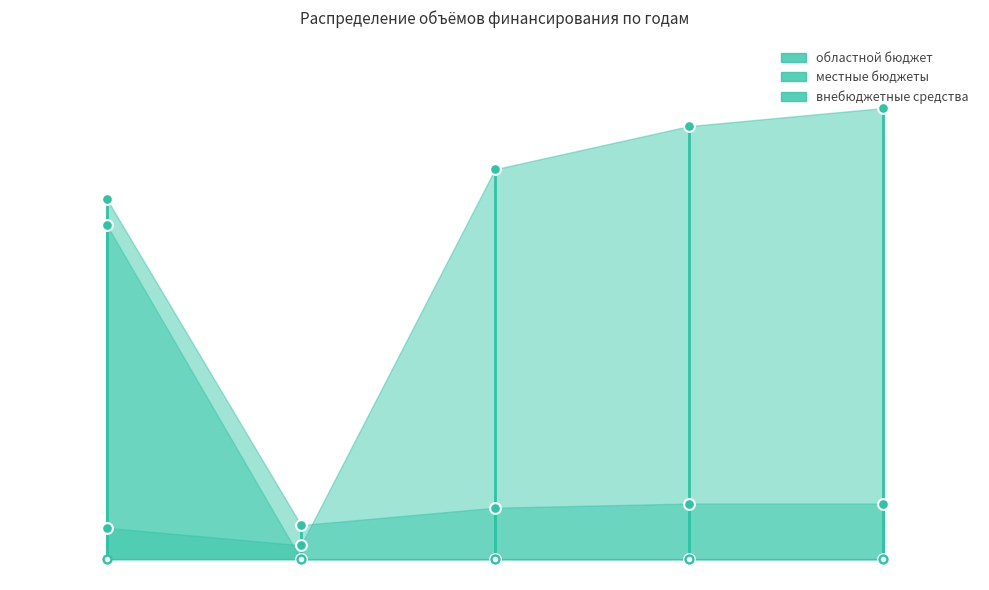

Which series has the largest total across all categories?

местные бюджеты